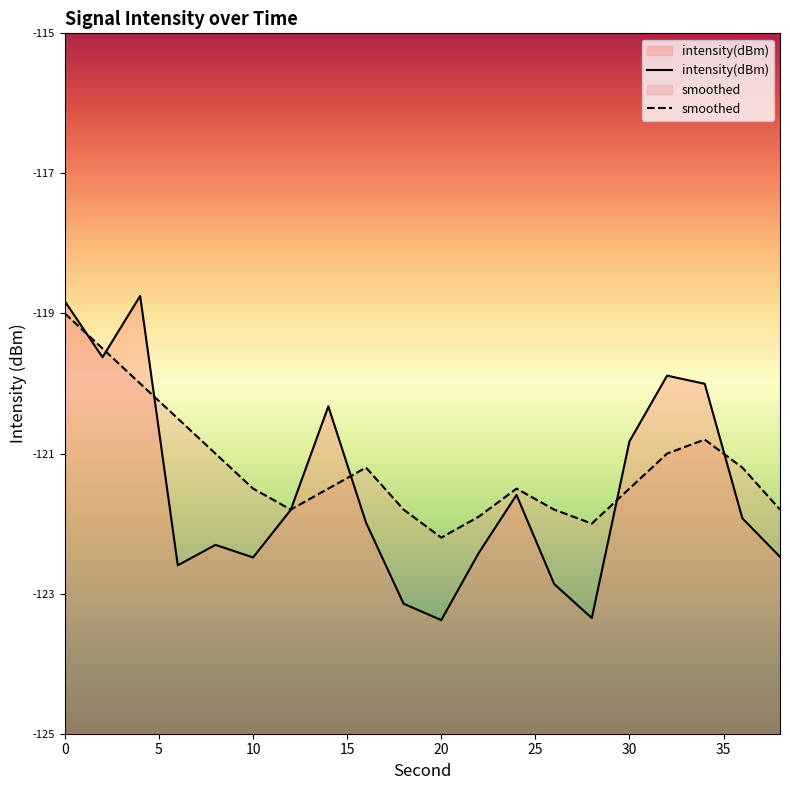

At 0, list the series in order from largest to smallest.

intensity(dBm), smoothed